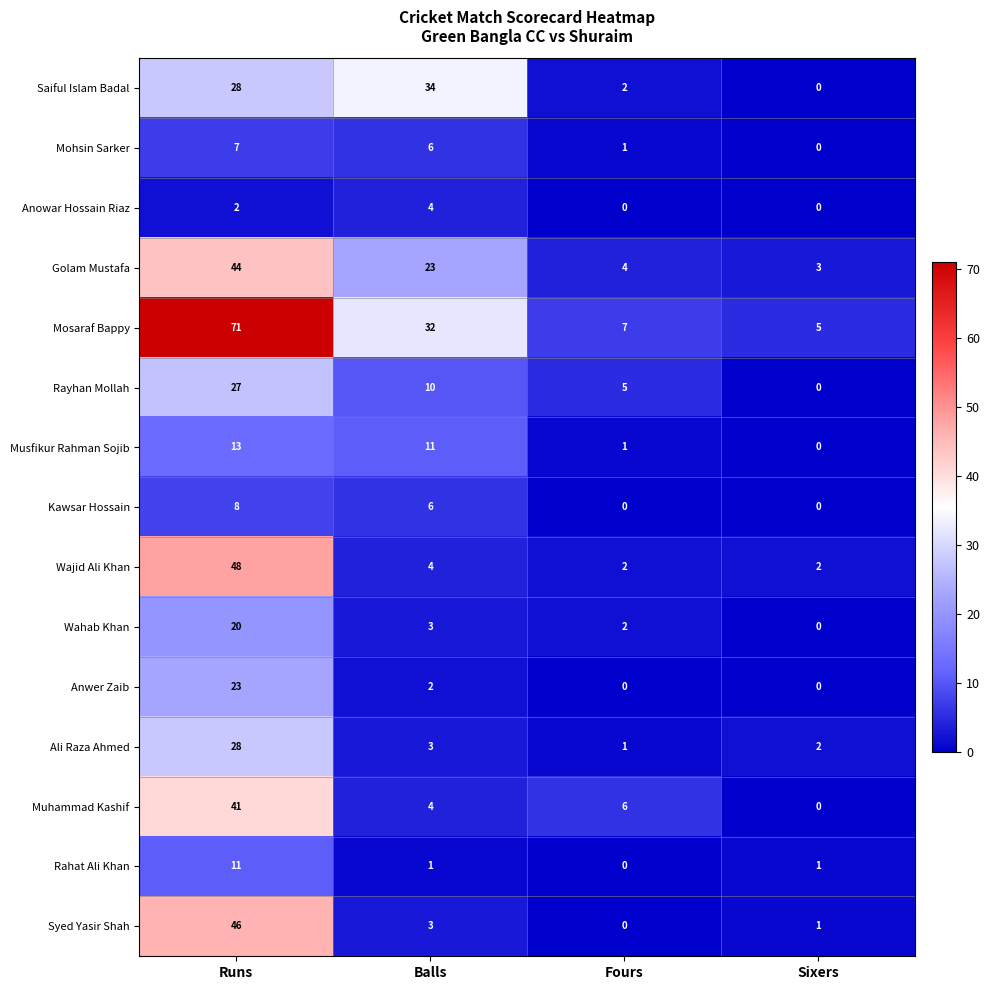

Which series has the widest spread of values?

Mosaraf Bappy